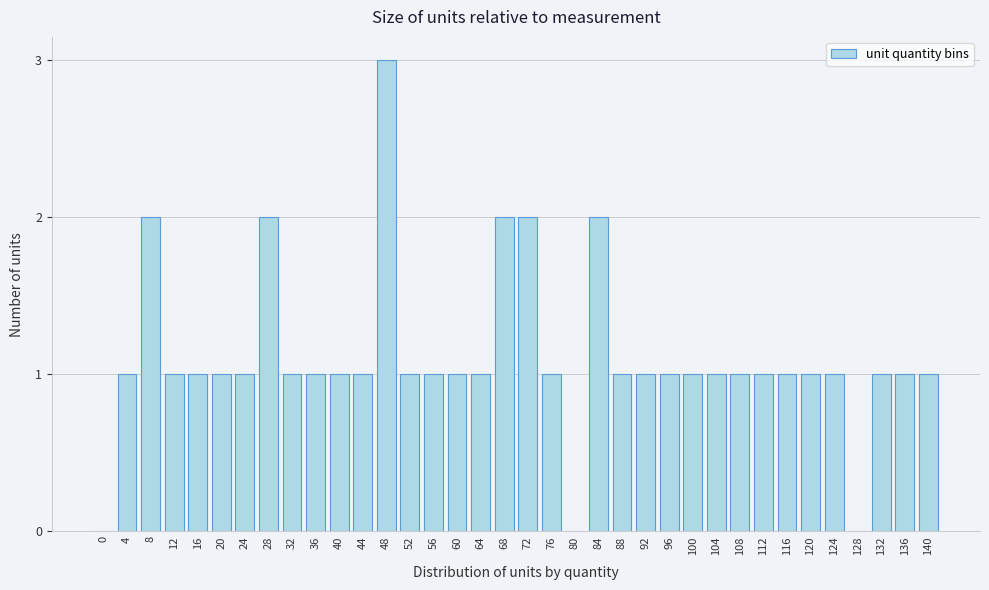

What is the sum of the values at 104 and 68?

3